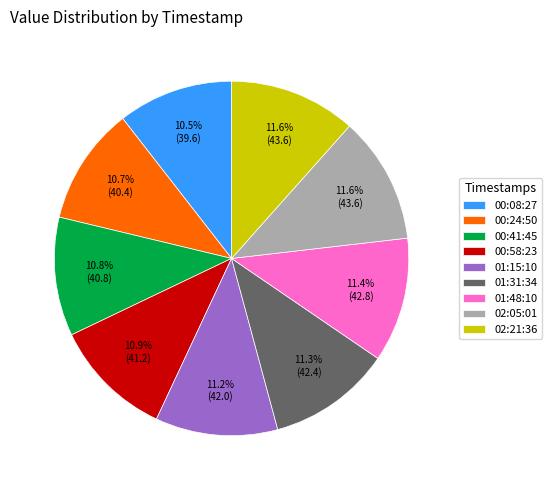

How many slices are in this pie chart?

9